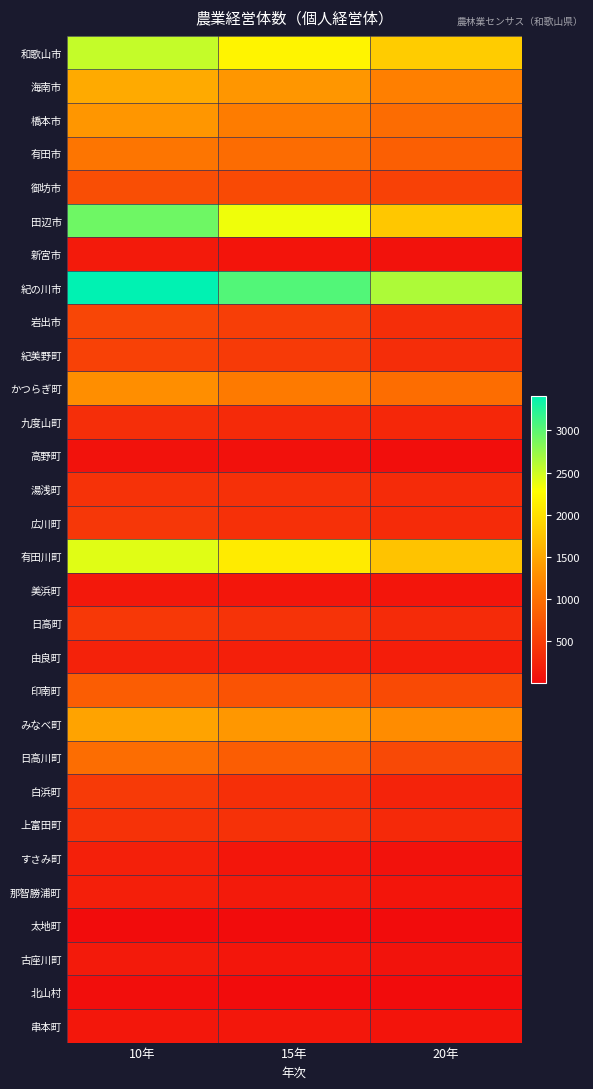

At which category is the sum across all series the highest?

10年